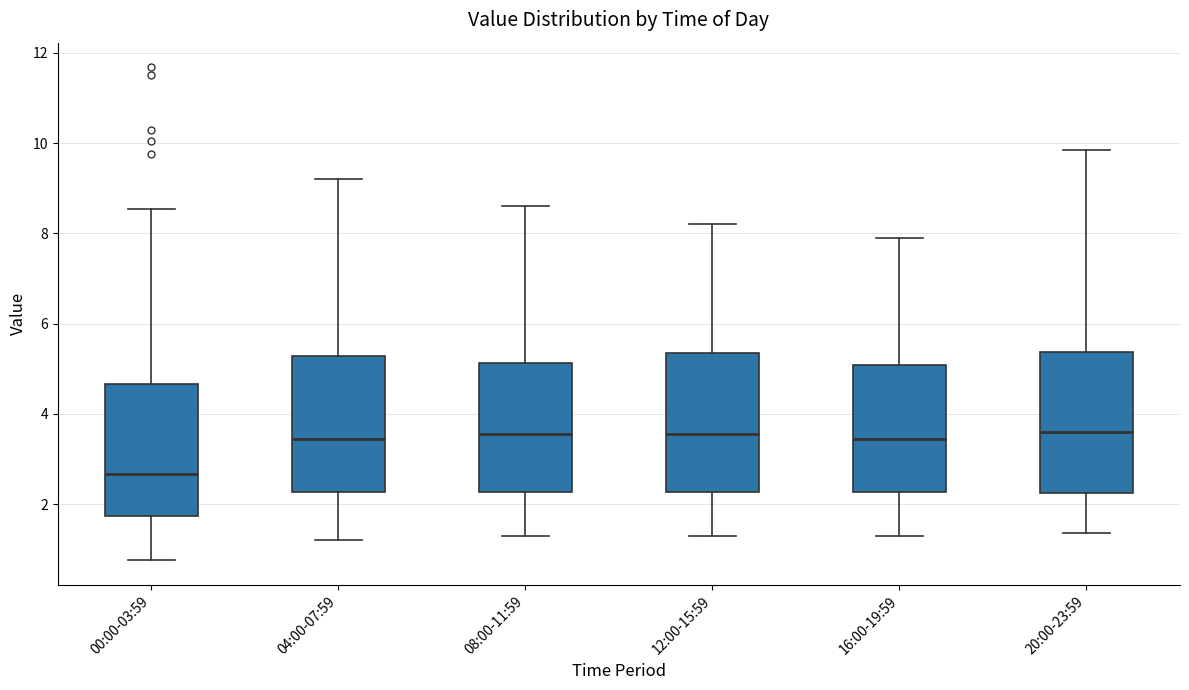

Reading left to right, read every box against the y-axis: the position of its median line, the range the box covers, and the ends of its whiskers. The values are not printed on the chart, so give them approximately, as read against the axis.

00:00-03:59: median 2.6, box 1.8 to 4.6, whiskers 0.8 to 8.6
04:00-07:59: median 3.4, box 2.2 to 5.2, whiskers 1.2 to 9.2
08:00-11:59: median 3.6, box 2.2 to 5.2, whiskers 1.4 to 8.6
12:00-15:59: median 3.6, box 2.2 to 5.4, whiskers 1.4 to 8.2
16:00-19:59: median 3.4, box 2.2 to 5.0, whiskers 1.4 to 8.0
20:00-23:59: median 3.6, box 2.2 to 5.4, whiskers 1.4 to 9.8